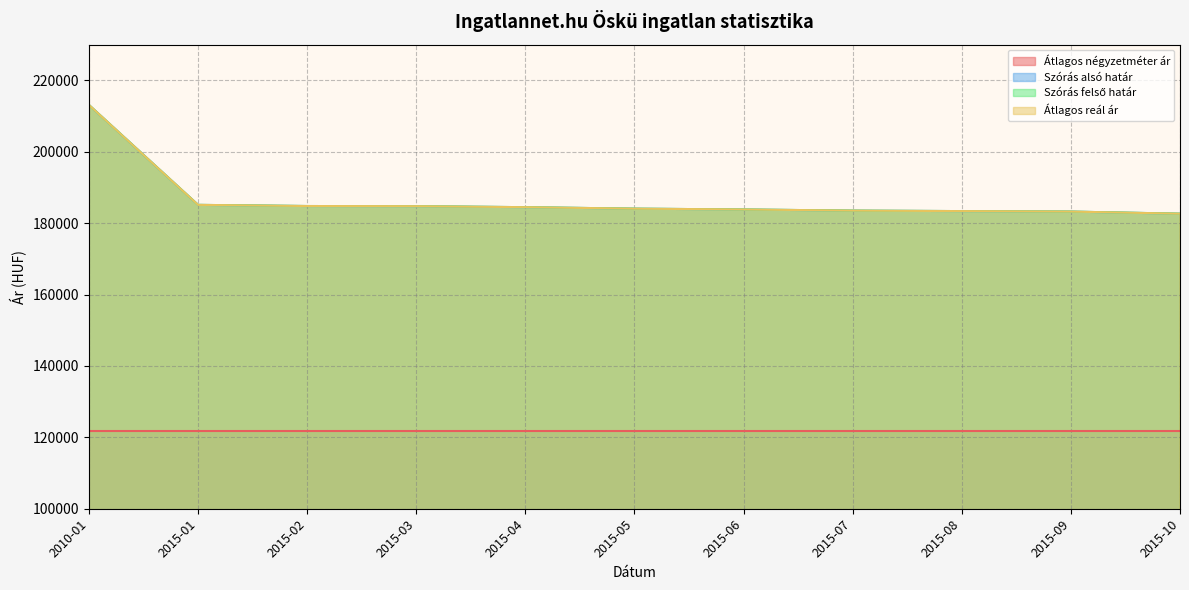

True or false: Szórás felső határ has a value of 182652 at 2015-10.

True